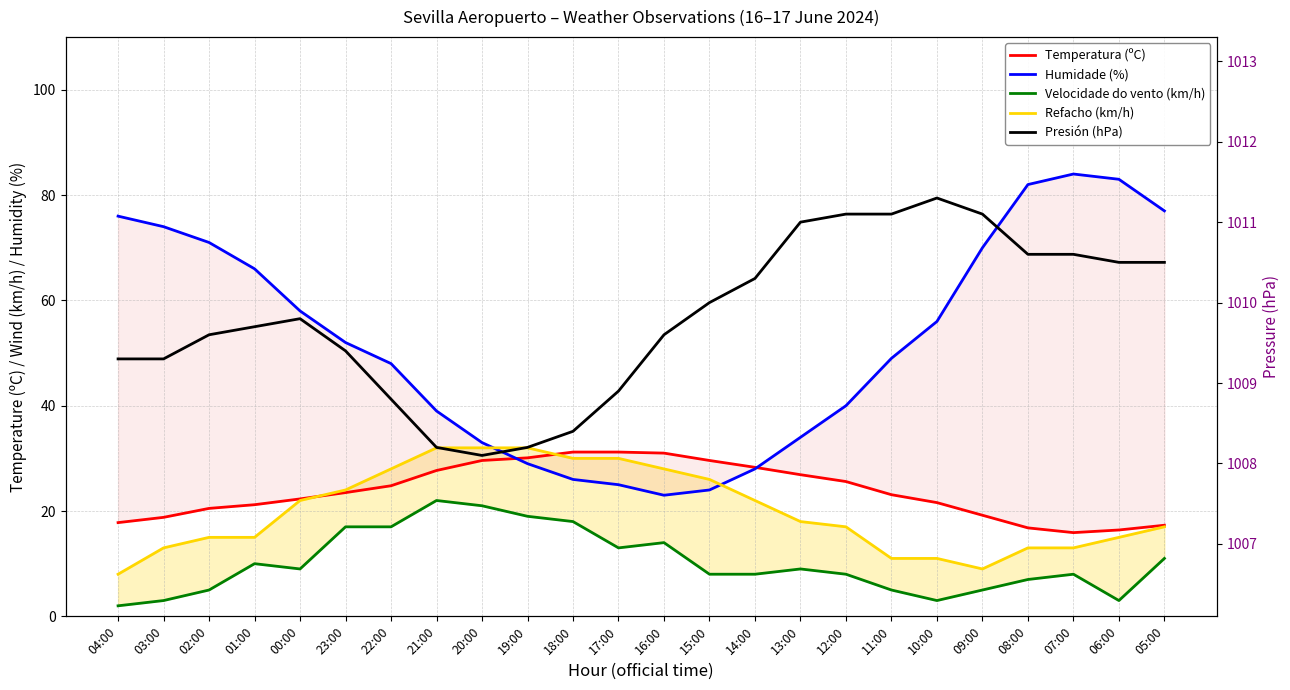

Which series has the largest total across all categories?

Presión (hPa)